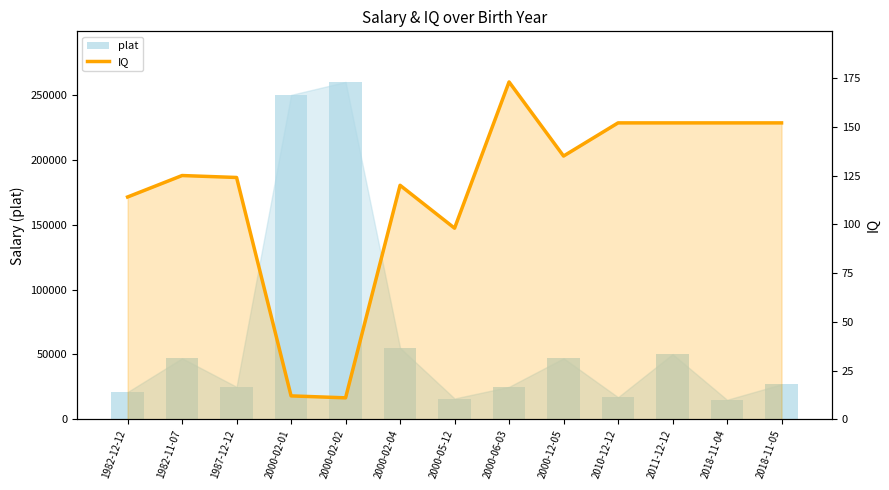

What is the label of the 5th bar from the right?

2000-12-05